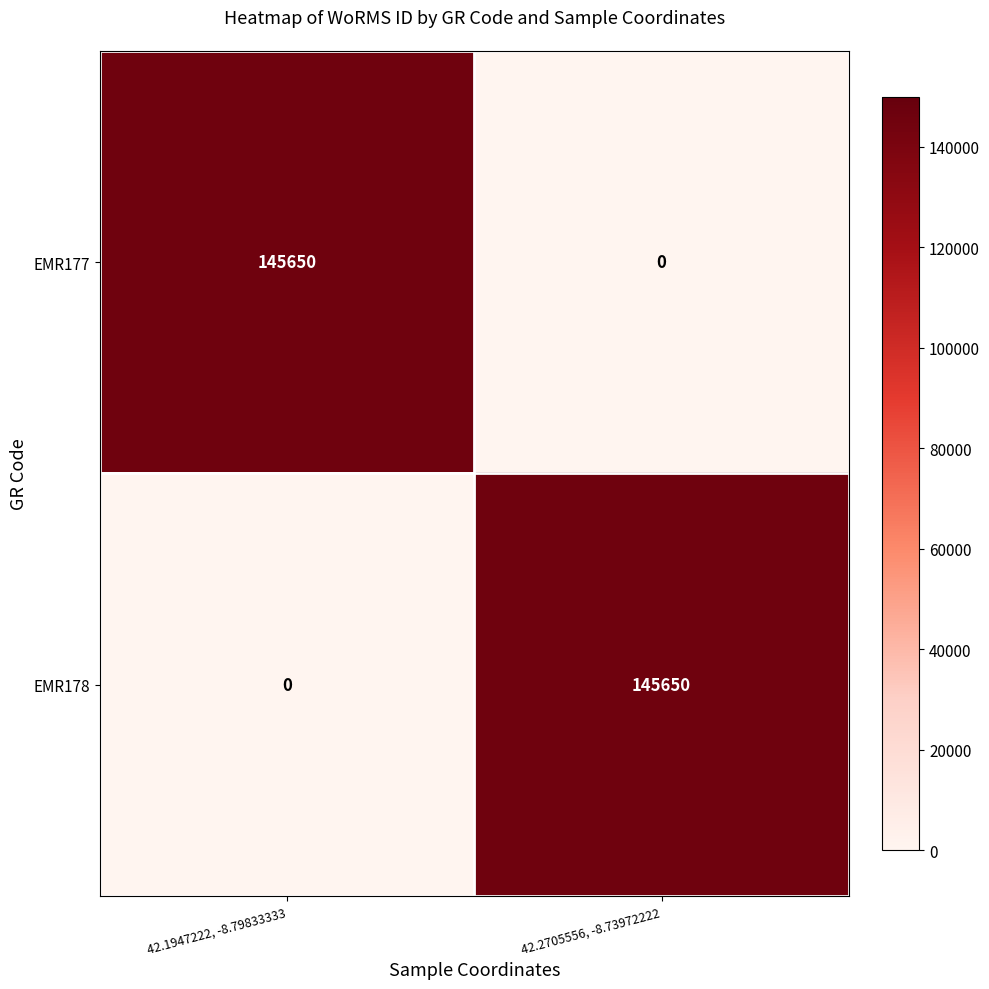

What is the spread (max minus min) of values at 42.2705556, -8.73972222?

145650